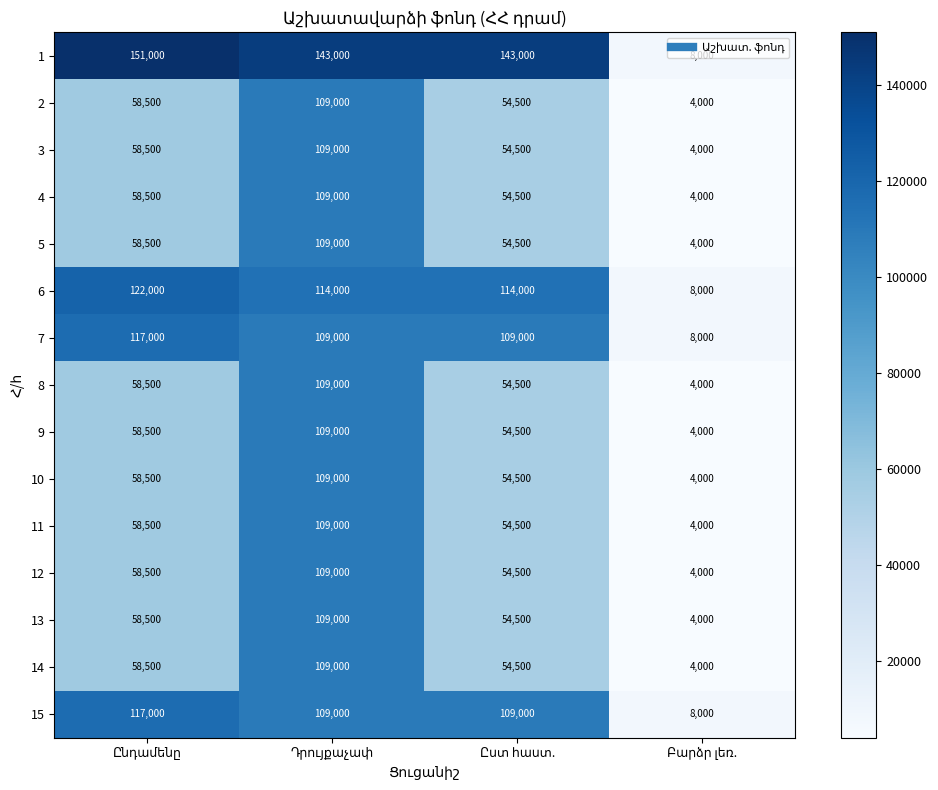

What is the maximum value shown in the chart?

151000